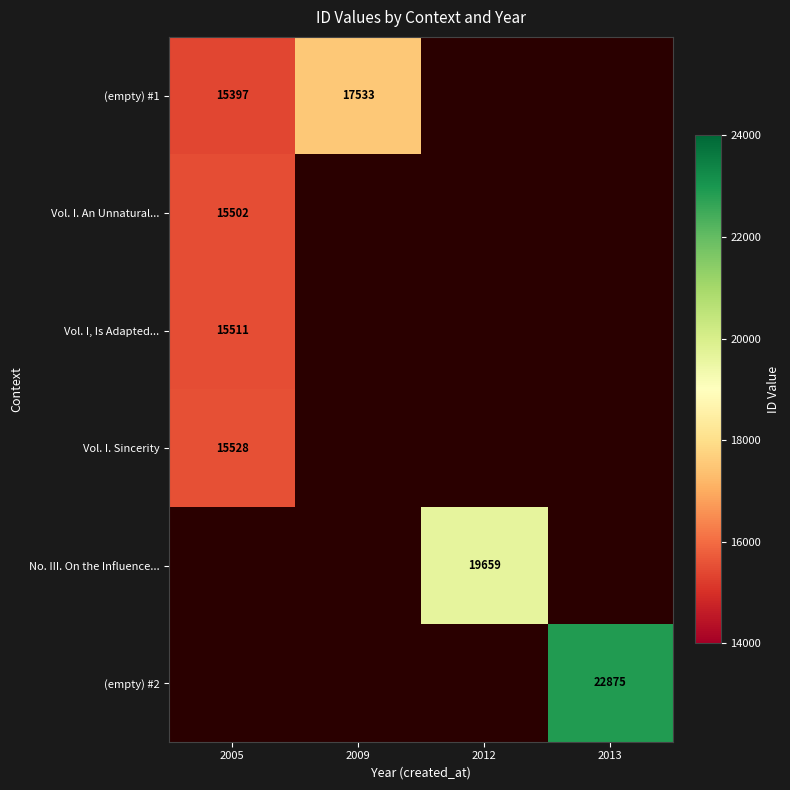

At which label does Vol. I. An Unnatural... reach its minimum?

2005